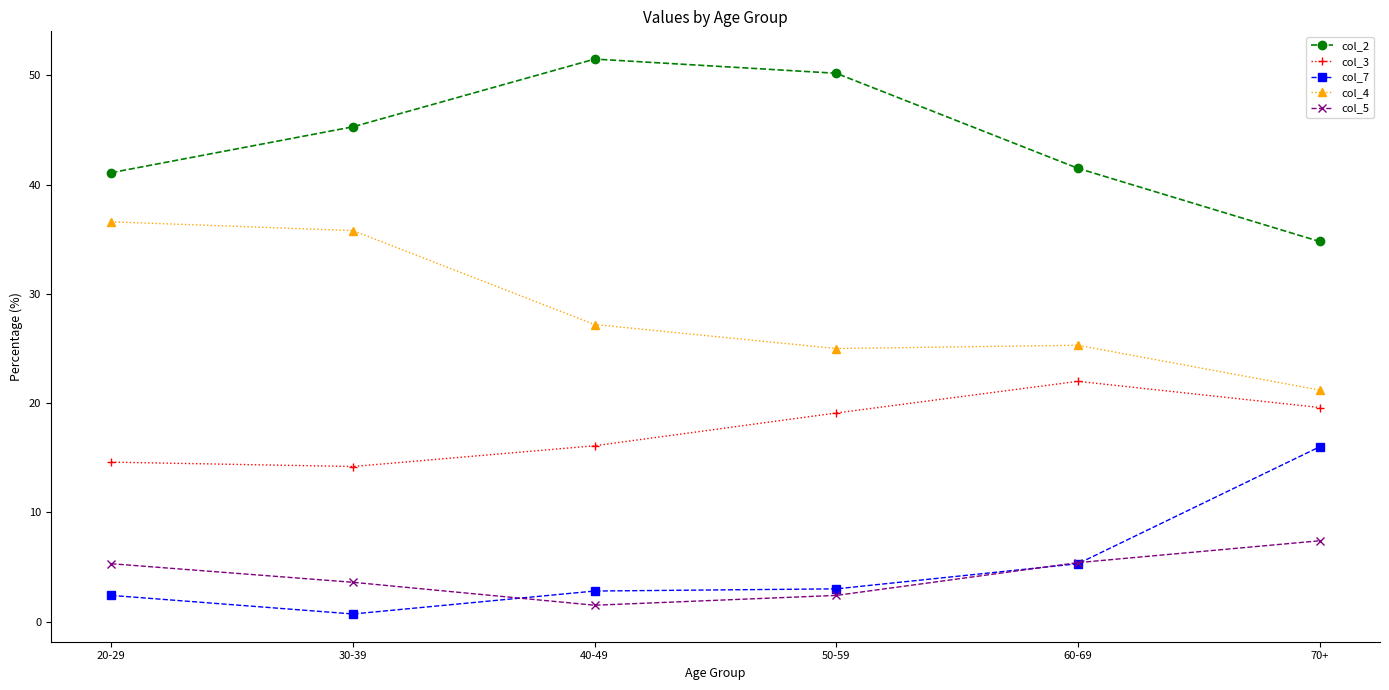

At which category does the chart reach its peak across all series?

40-49